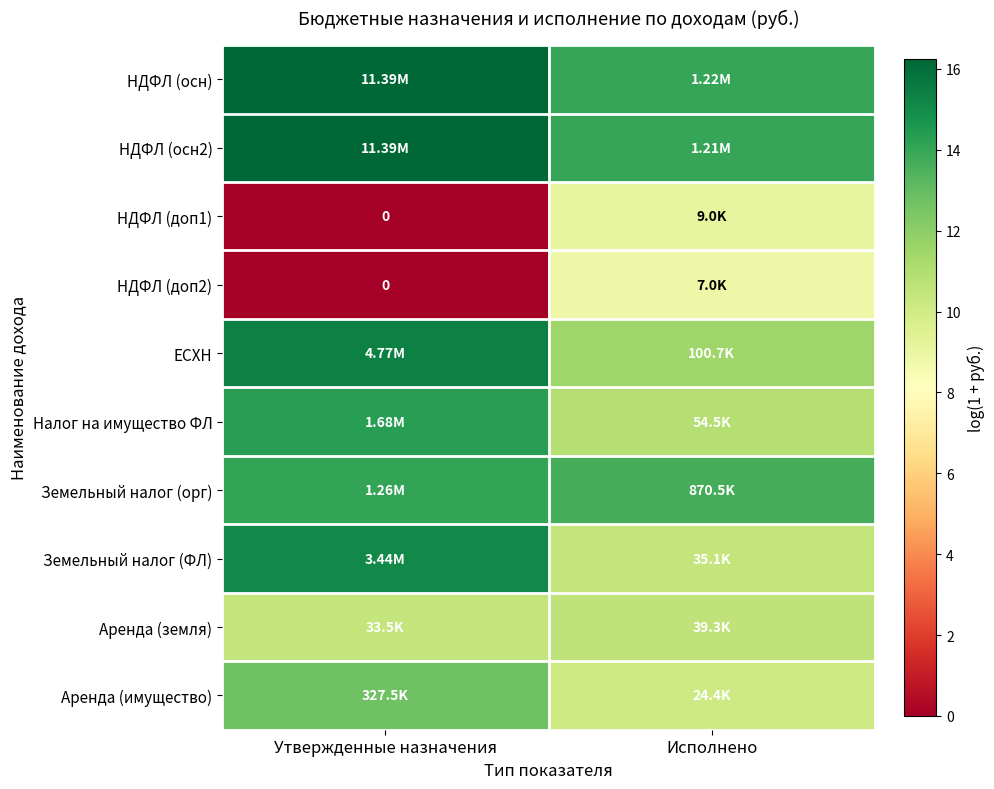

Rank the series at Утвержденные назначения from lowest to highest value.

НДФЛ (доп1), НДФЛ (доп2), Аренда (земля), Аренда (имущество), Земельный налог (орг), Налог на имущество ФЛ, Земельный налог (ФЛ), ЕСХН, НДФЛ (осн), НДФЛ (осн2)